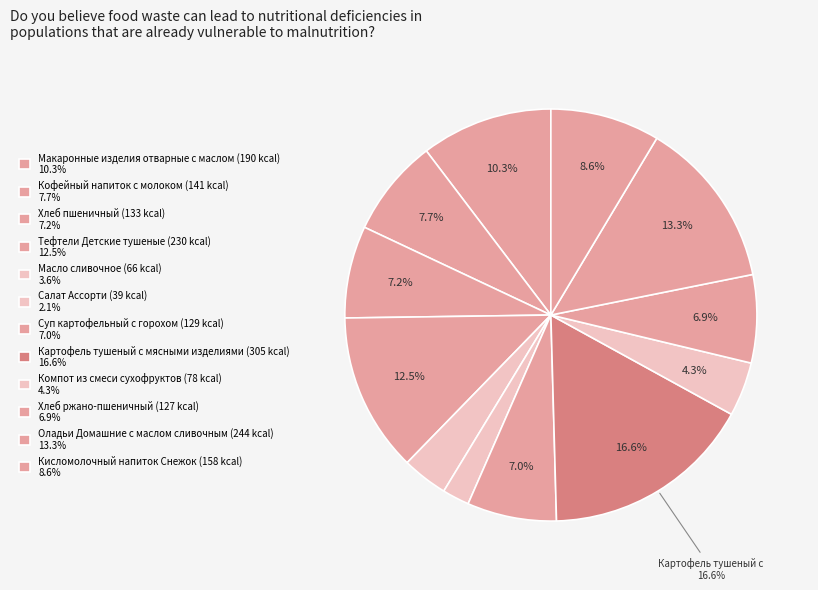

How many slices are in this pie chart?

12